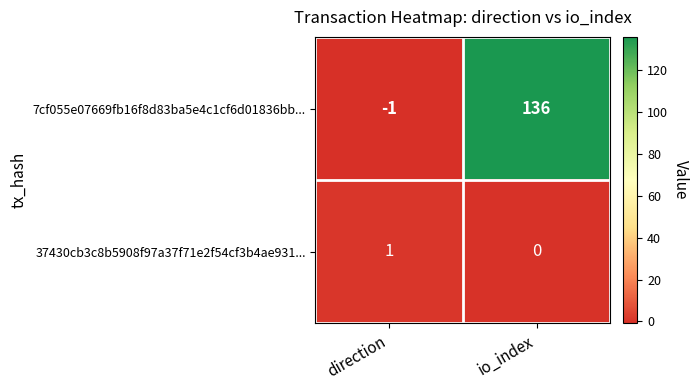

Which category has the lowest value across all series?

direction